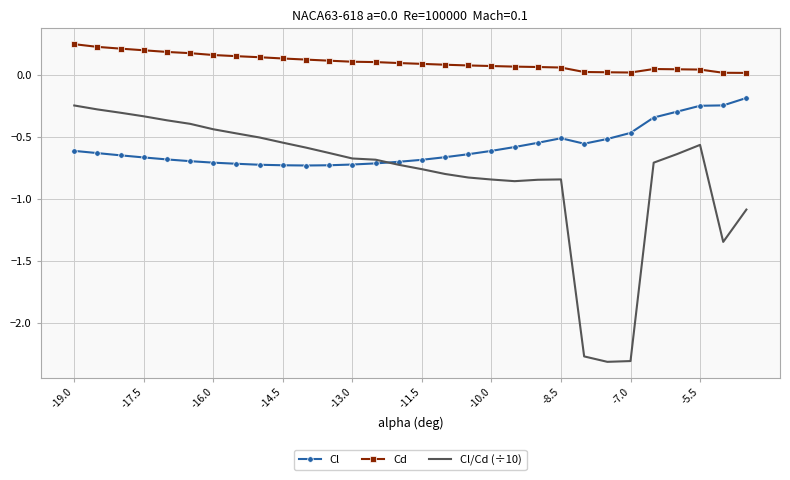

Which series ends up on top after the final intersection of Cl and Cl/Cd (÷10)?

Cl